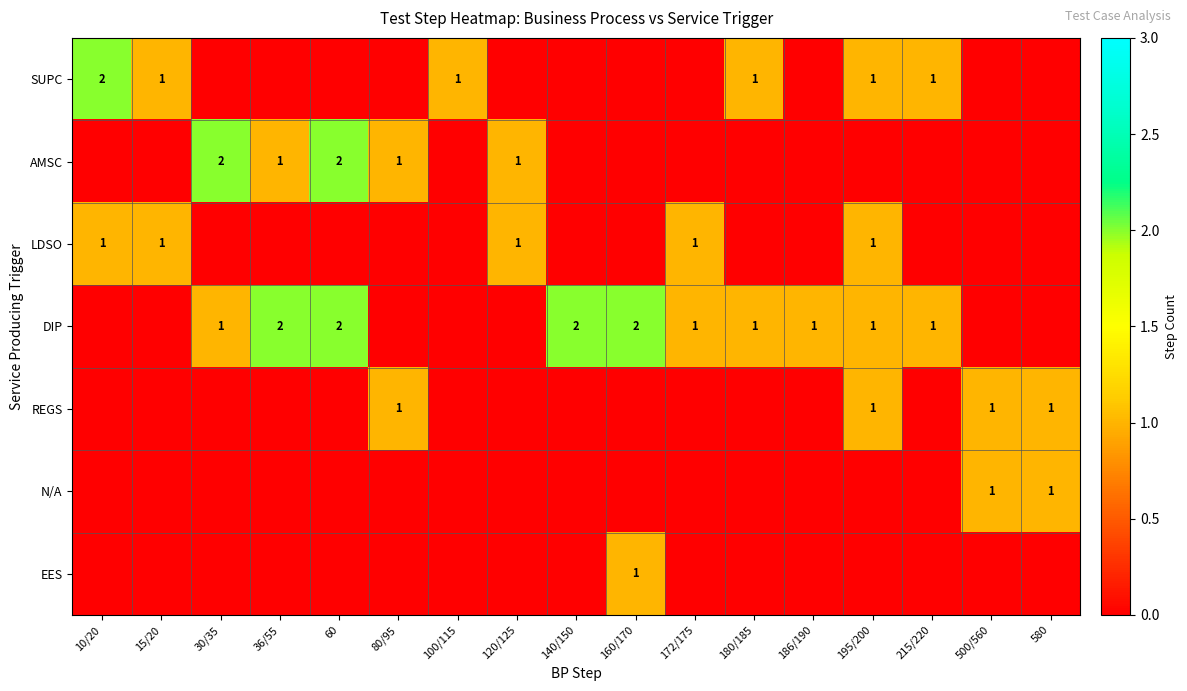

What is the sum of the SUPC values at 195/200 and 10/20?

3